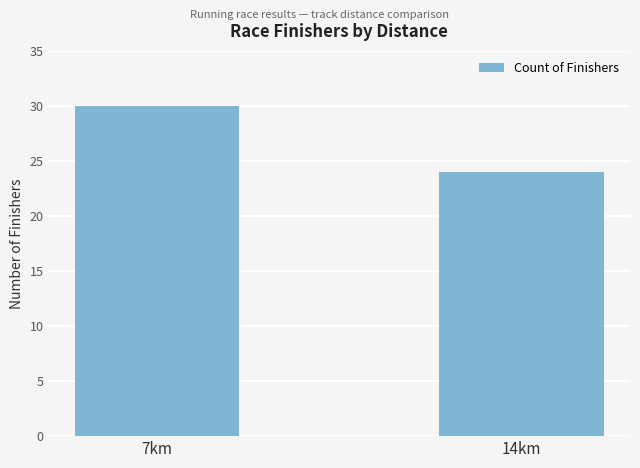

Is it true that the value at 14km is 35?

False